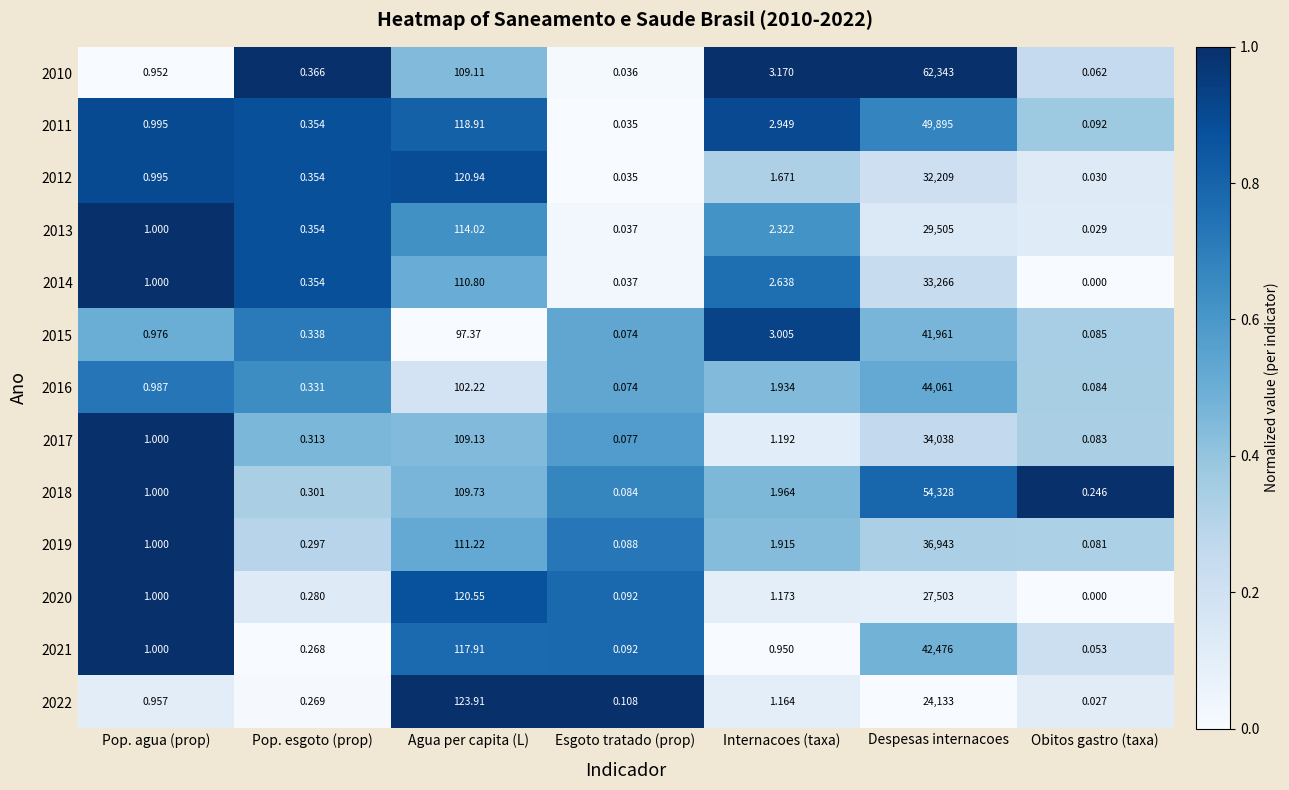

Which category has the highest value across all series?

Despesas internacoes